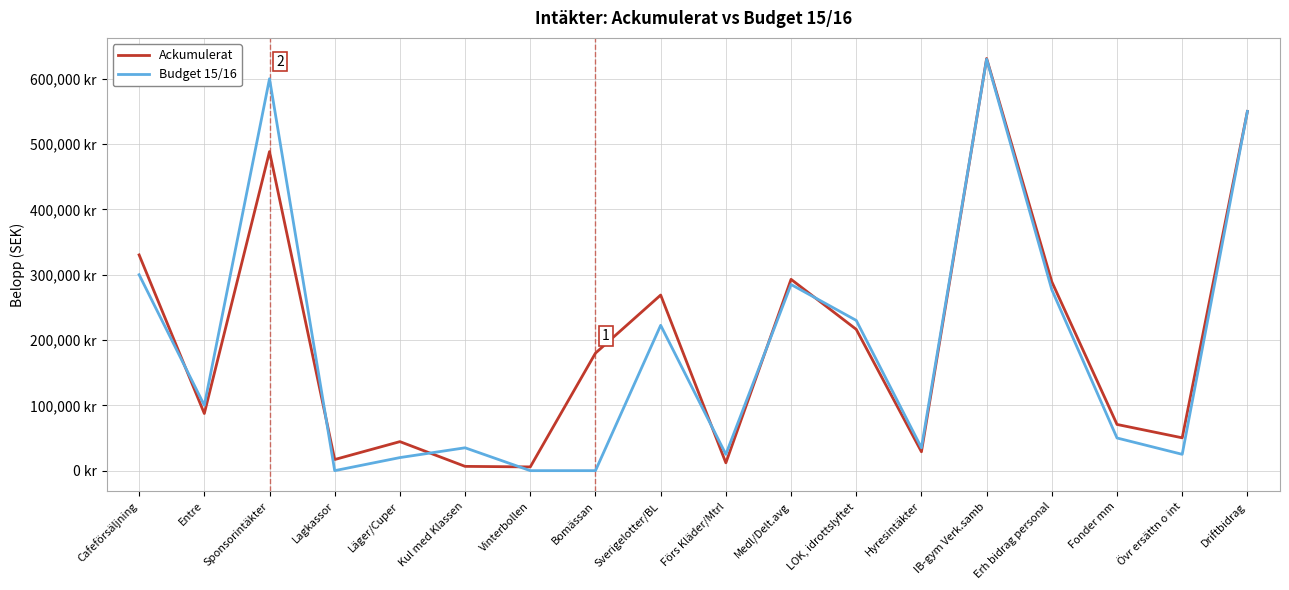

How many data points in Ackumulerat are above 179955?

8